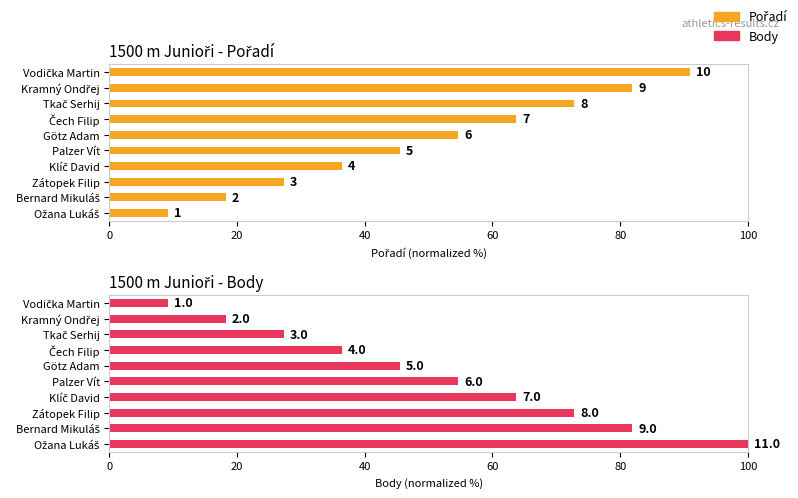

At how many categories does at least one series exceed 50?

10